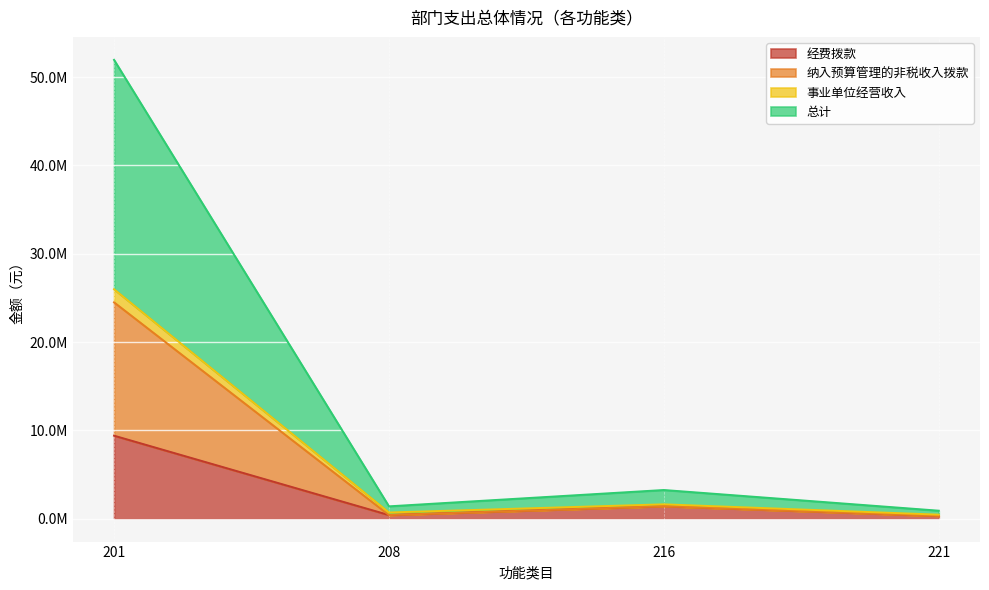

At which category is the sum across all series the highest?

201